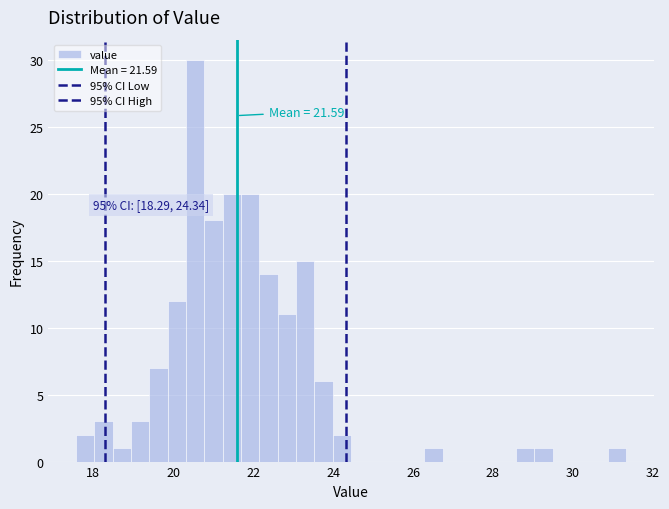

Read against the x-axis, roughly where is the centre of the tallest bar?

20.6